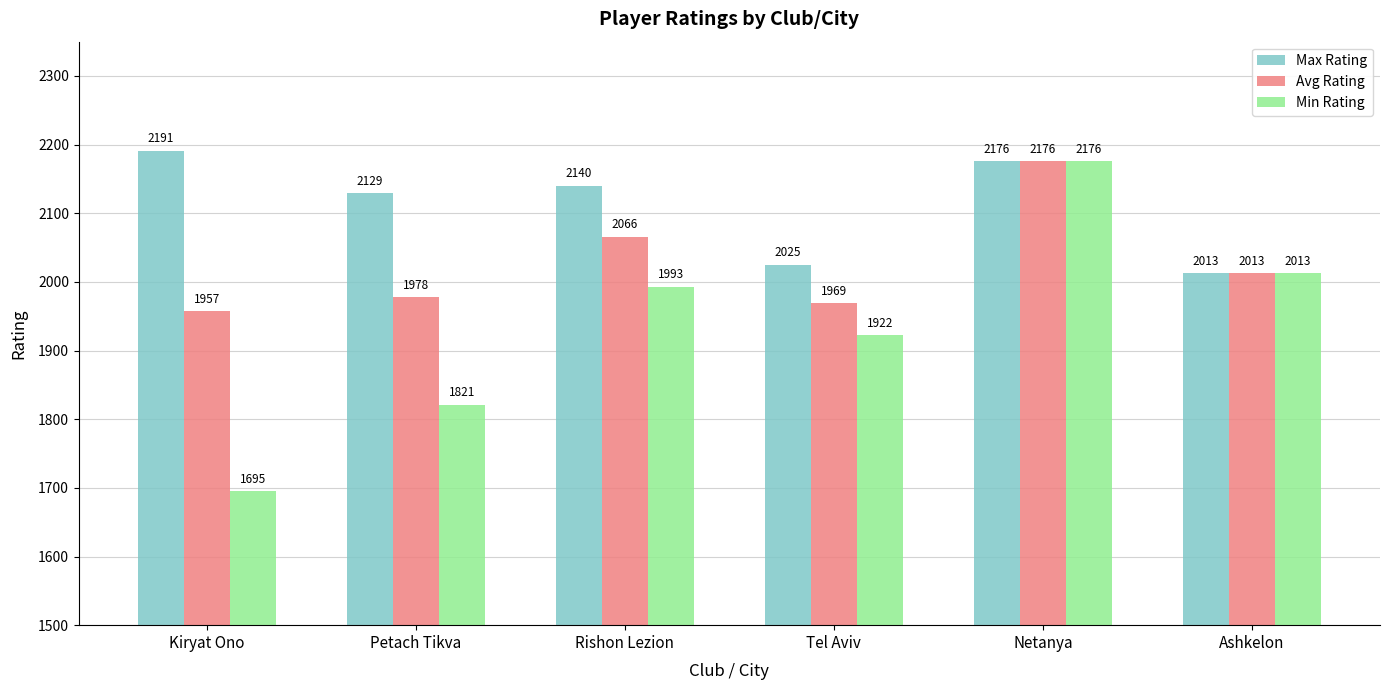

List the series in order of their overall mean, lowest first.

Min Rating, Avg Rating, Max Rating